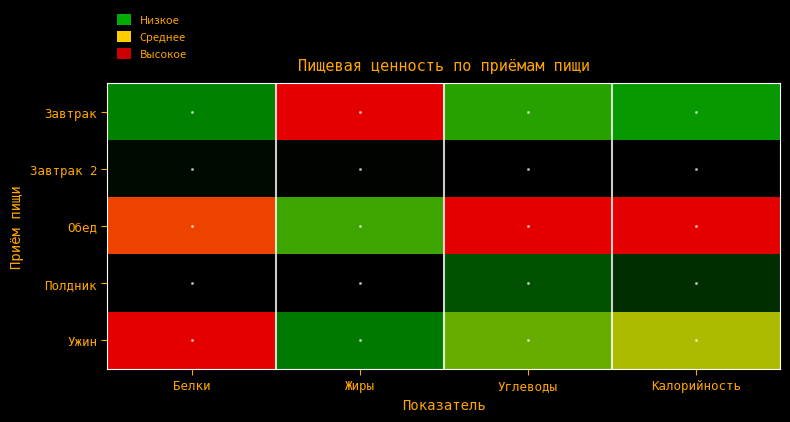

Rank the series at Жиры from lowest to highest value.

Полдник, Завтрак 2, Ужин, Обед, Завтрак